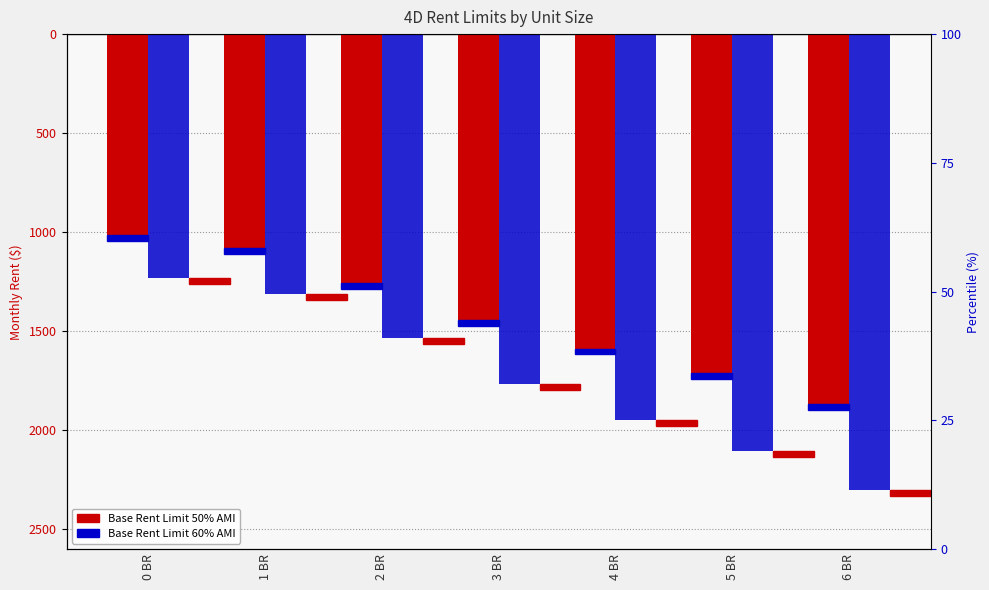

The Base Rent Limit 50% AMI series shows -2119 at 2 BR. True or false?

False